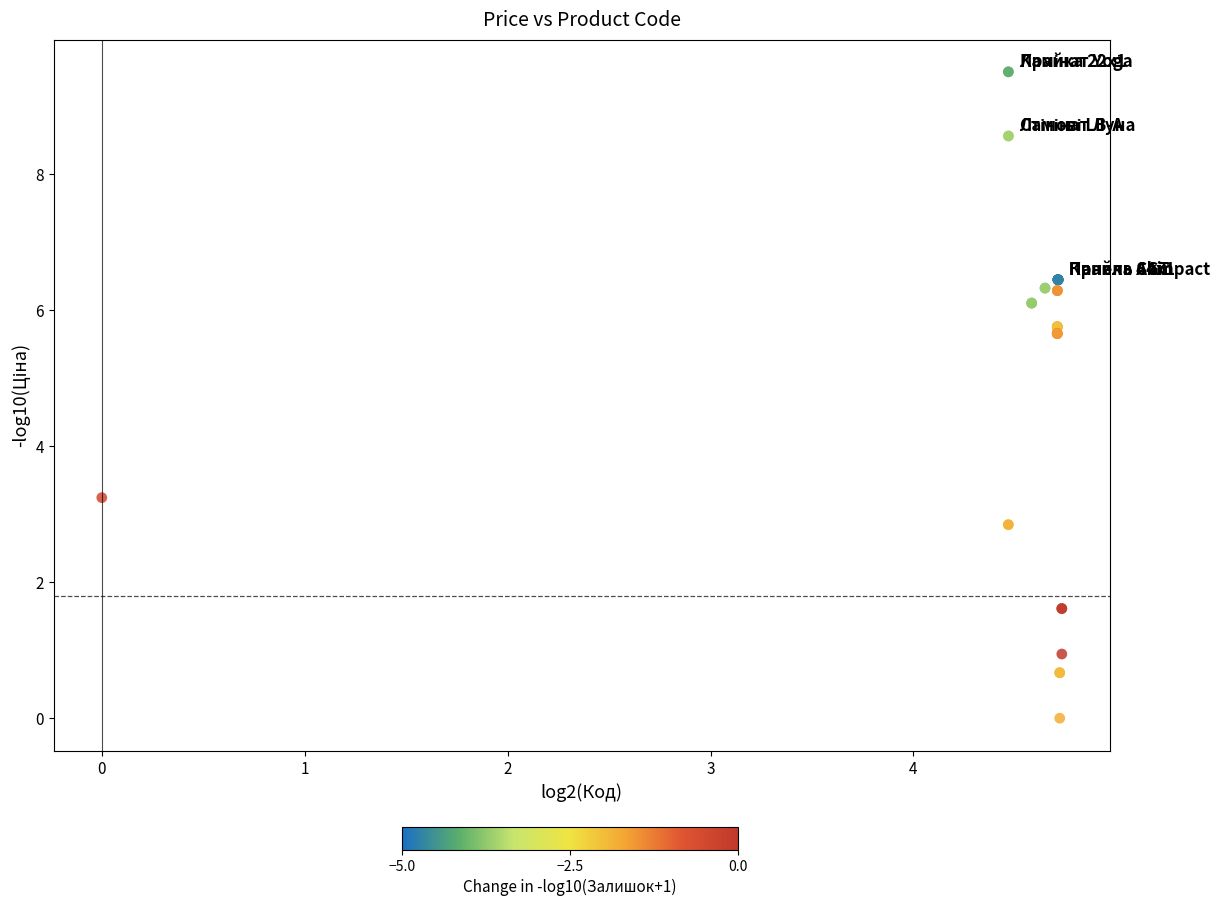

What Y value in the scatter plot is closest to 4?

3.2